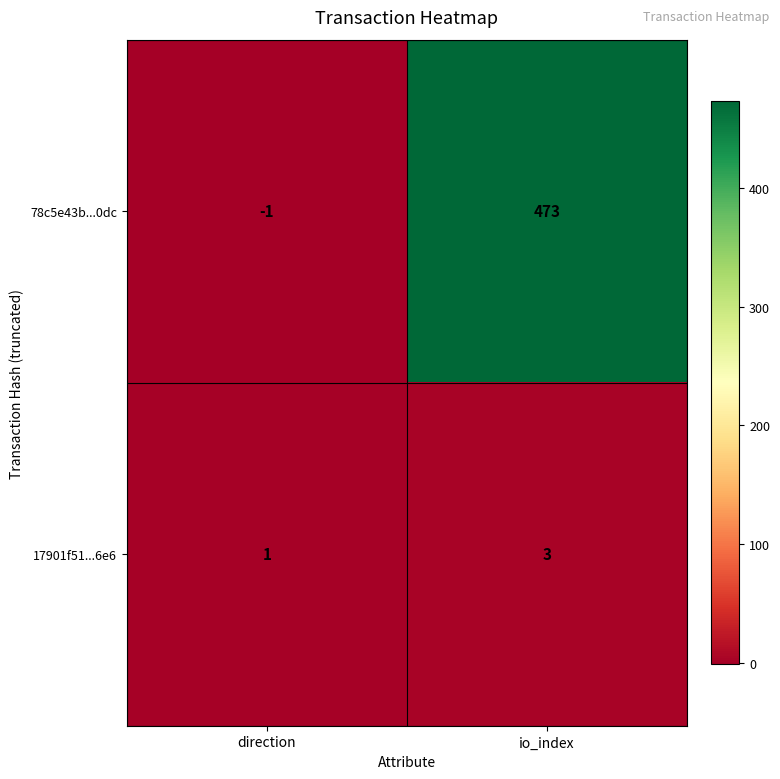

List the series in order of their overall mean, highest first.

78c5e43b...0dc, 17901f51...6e6